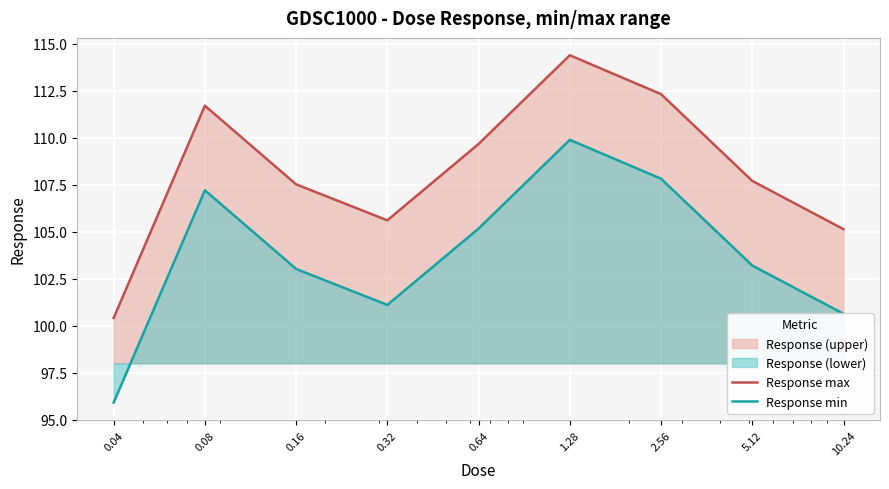

Rank the series at 10.24 from lowest to highest value.

Response min, Response max